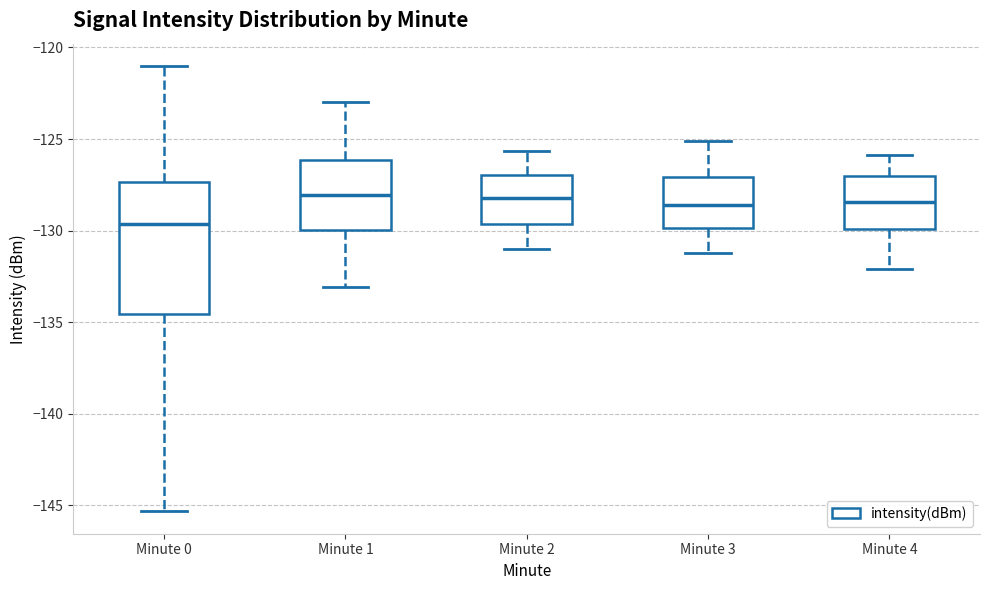

Reading left to right, transcribe this box plot: for each box, give where its median line is, the range the box spans, and where its two whiskers end, as read against the y-axis. The values are not printed on the chart, so give them approximately, as read against the axis.

Minute 0: median -129.5, box -134.5 to -127.5, whiskers -145.5 to -121.0
Minute 1: median -128.0, box -130.0 to -126.0, whiskers -133.0 to -123.0
Minute 2: median -128.0, box -129.5 to -127.0, whiskers -131.0 to -125.5
Minute 3: median -128.5, box -130.0 to -127.0, whiskers -131.0 to -125.0
Minute 4: median -128.5, box -130.0 to -127.0, whiskers -132.0 to -126.0